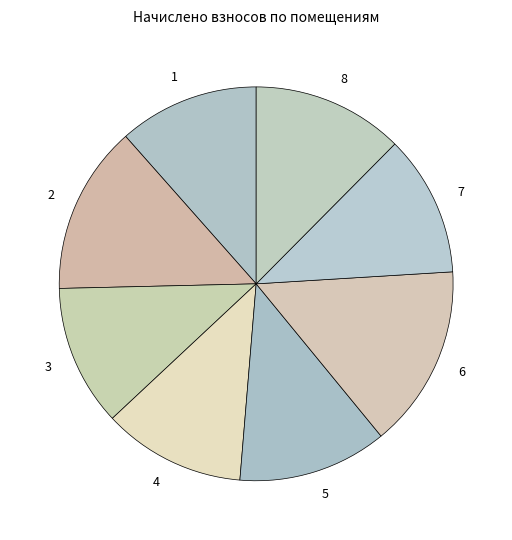

Does 1 account for over 50% of the chart?

No